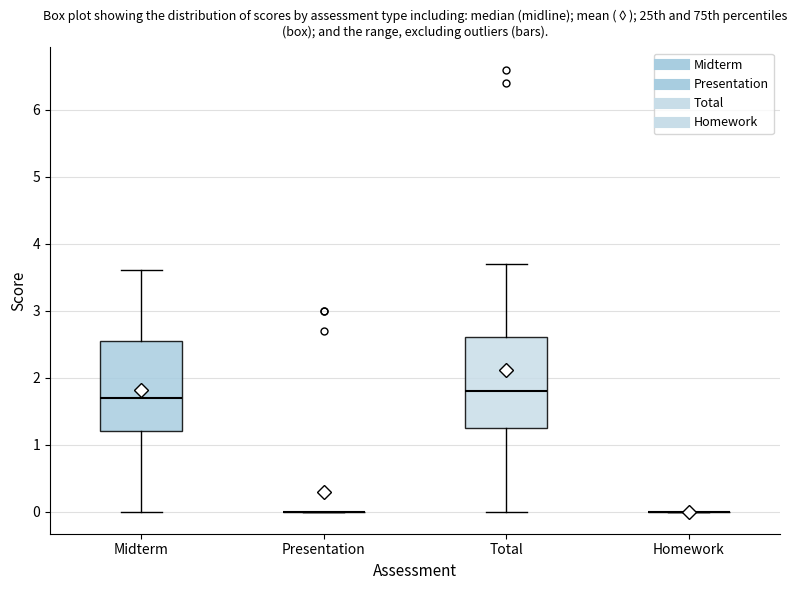

Reading left to right, transcribe this box plot: for each box, give where its median line is, the range the box spans, and where its two whiskers end, as read against the y-axis. The values are not printed on the chart, so give them approximately, as read against the axis.

Midterm: median 1.7, box 1.2 to 2.6, whiskers 0.0 to 3.6
Presentation: box collapsed to a line at 0.0, whiskers 0.0 to 0.0
Total: median 1.8, box 1.3 to 2.6, whiskers 0.0 to 3.7
Homework: box collapsed to a line at 0.0, whiskers 0.0 to 0.0